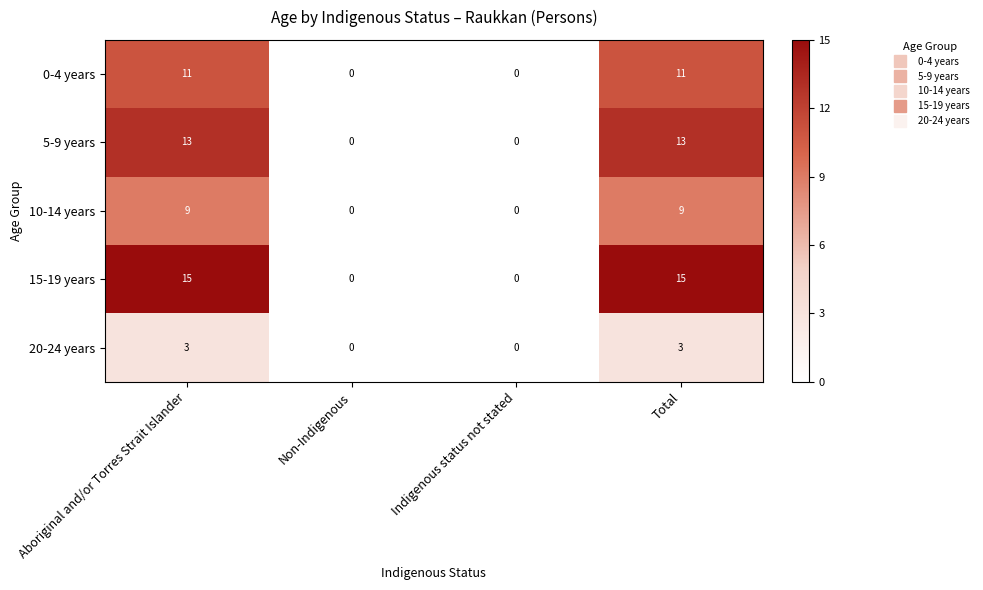

What is the sum of all 20-24 years values?

6